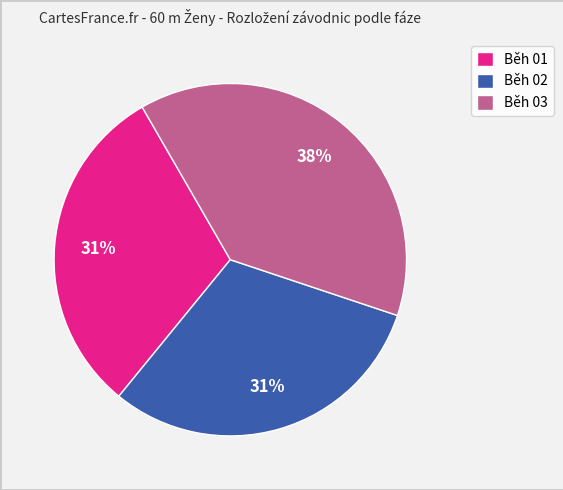

To the nearest percent, what percentage of the pie is Běh 02?

31%